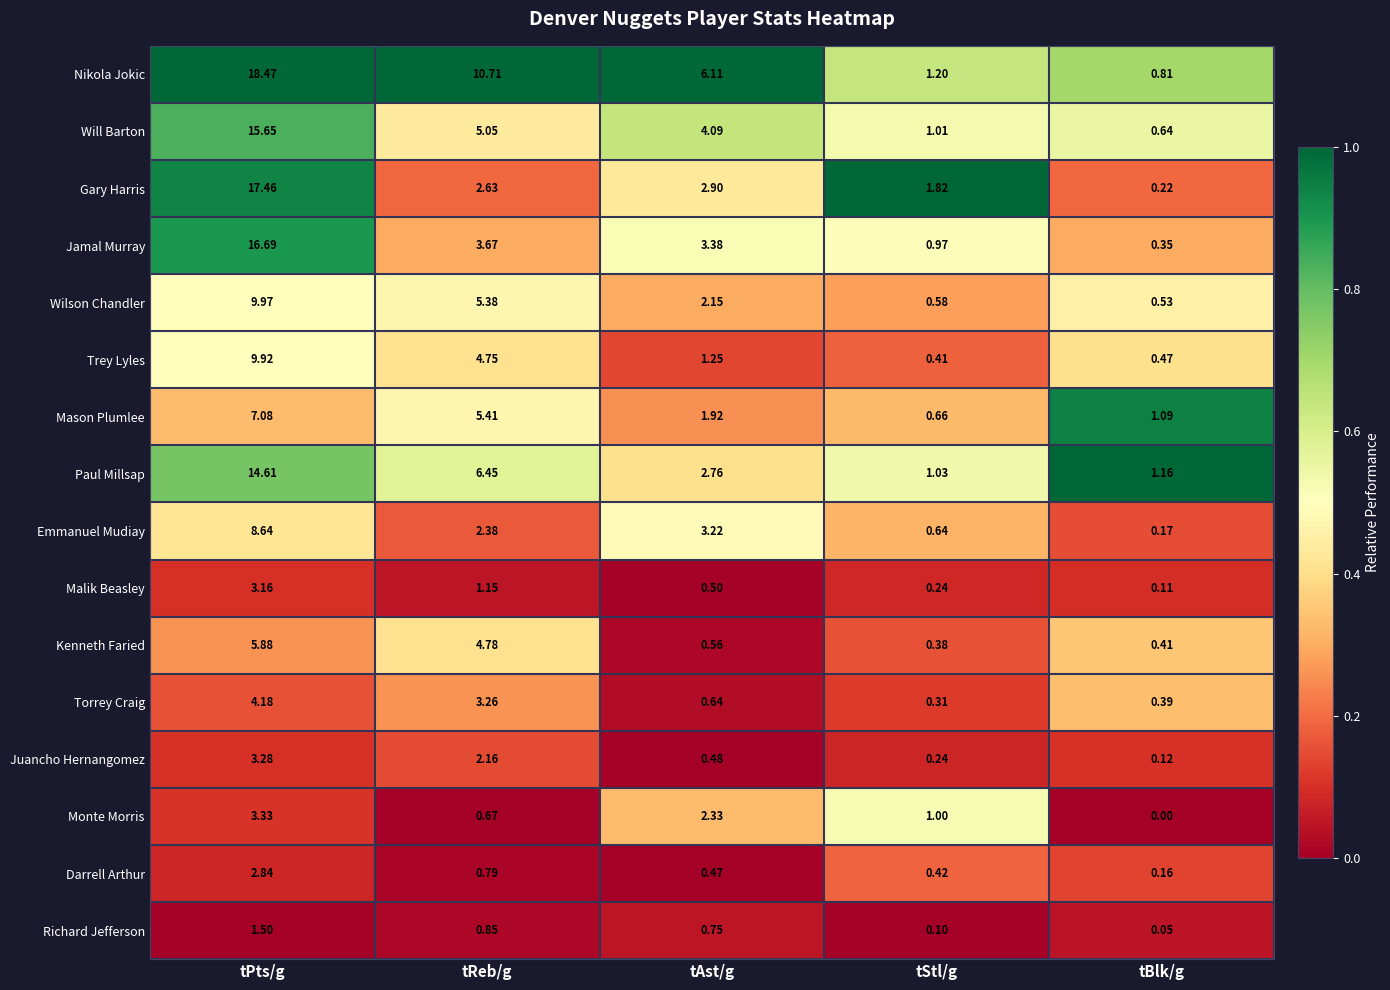

List the labels in order of Jamal Murray value, largest first.

tPts/g, tReb/g, tAst/g, tStl/g, tBlk/g